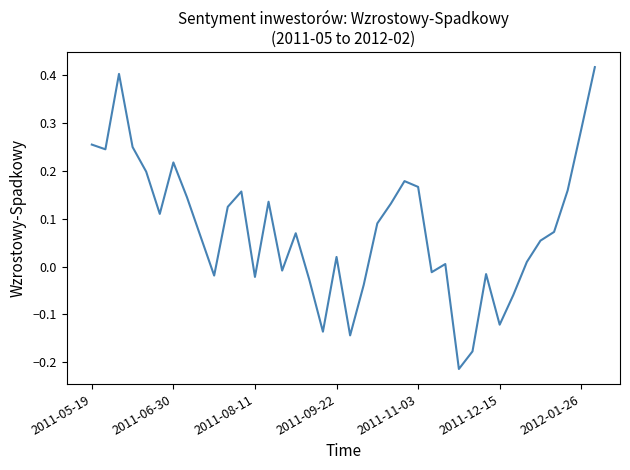

What is the value of the 6th point from the left?

0.1